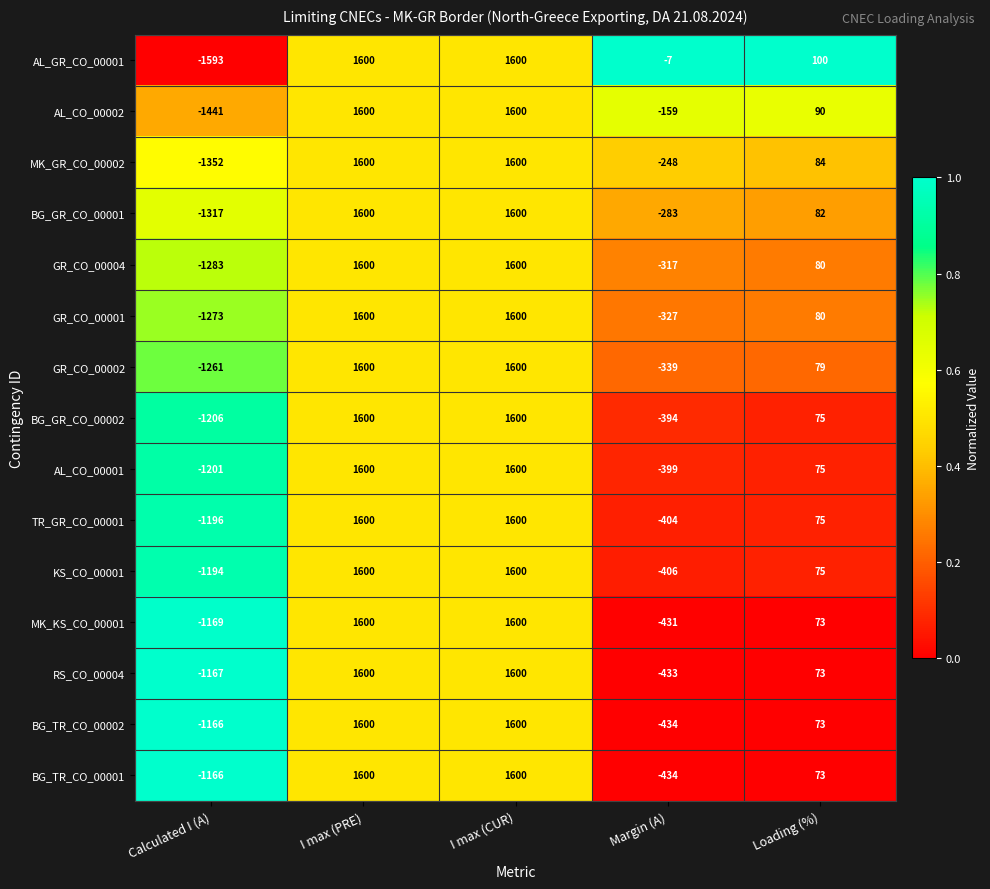

The BG_TR_CO_00001 series shows 73 at Loading (%). True or false?

True